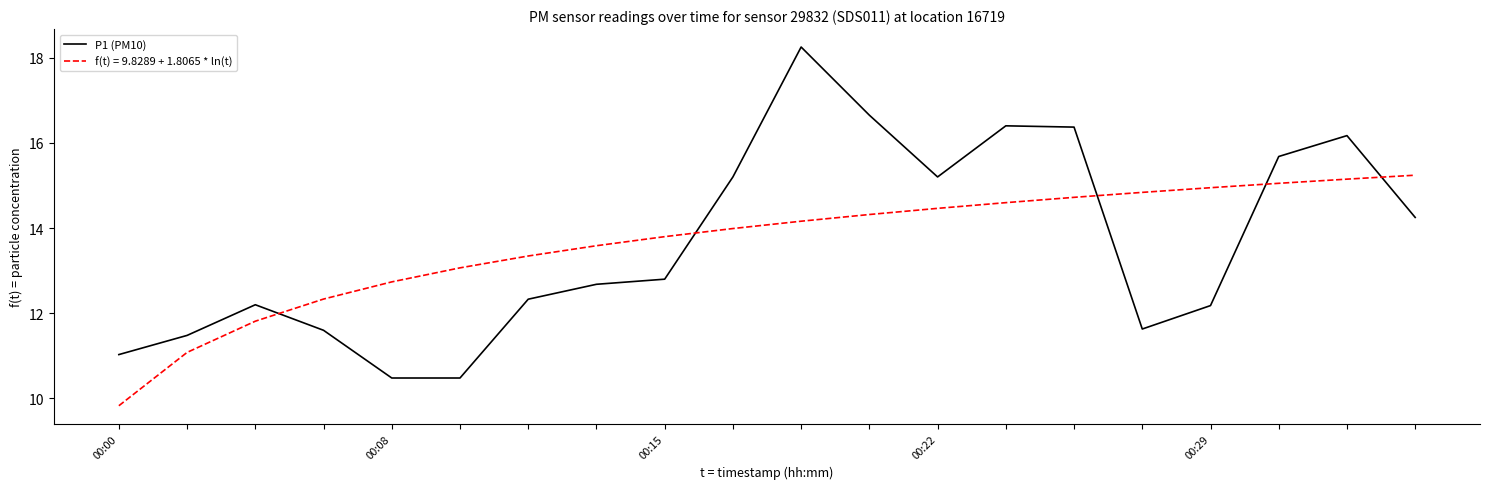

True or false: P1 (PM10) and f(t) = 9.8289 + 1.8065 * ln(t) intersect in this chart.

True